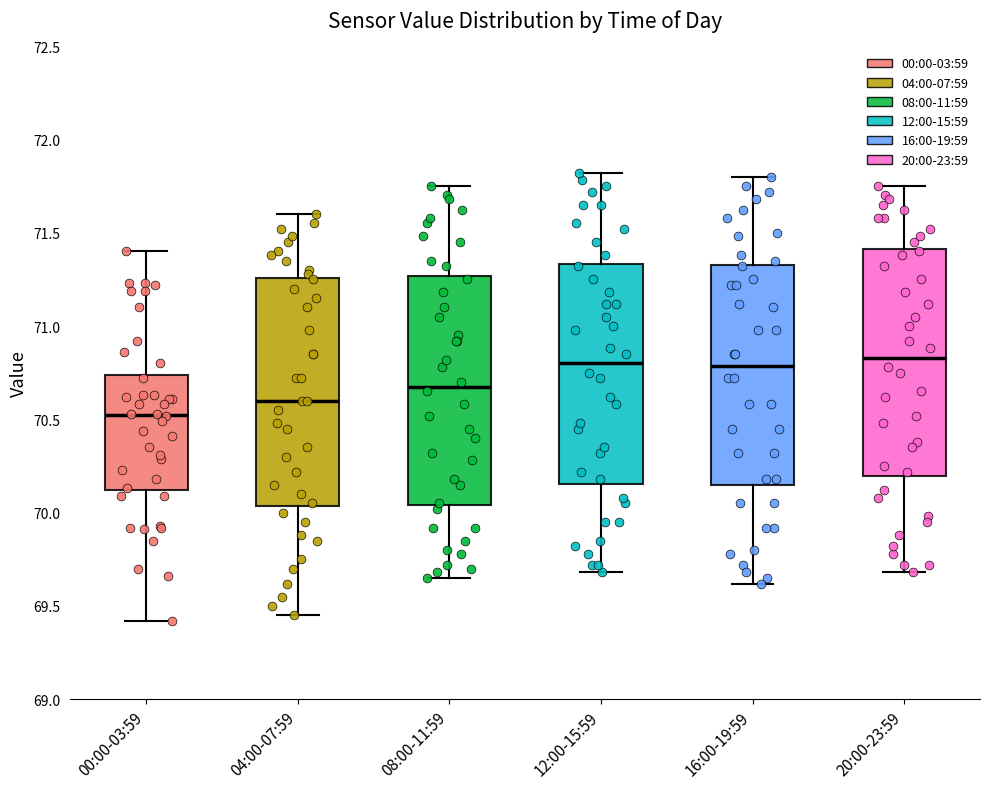

Reading left to right, read every box against the y-axis: the position of its median line, the range the box covers, and the ends of its whiskers. The values are not printed on the chart, so give them approximately, as read against the axis.

00:00-03:59: median 70.55, box 70.10 to 70.75, whiskers 69.40 to 71.40
04:00-07:59: median 70.60, box 70.05 to 71.25, whiskers 69.45 to 71.60
08:00-11:59: median 70.70, box 70.05 to 71.25, whiskers 69.65 to 71.75
12:00-15:59: median 70.80, box 70.15 to 71.35, whiskers 69.70 to 71.80
16:00-19:59: median 70.80, box 70.15 to 71.35, whiskers 69.60 to 71.80
20:00-23:59: median 70.85, box 70.20 to 71.40, whiskers 69.70 to 71.75